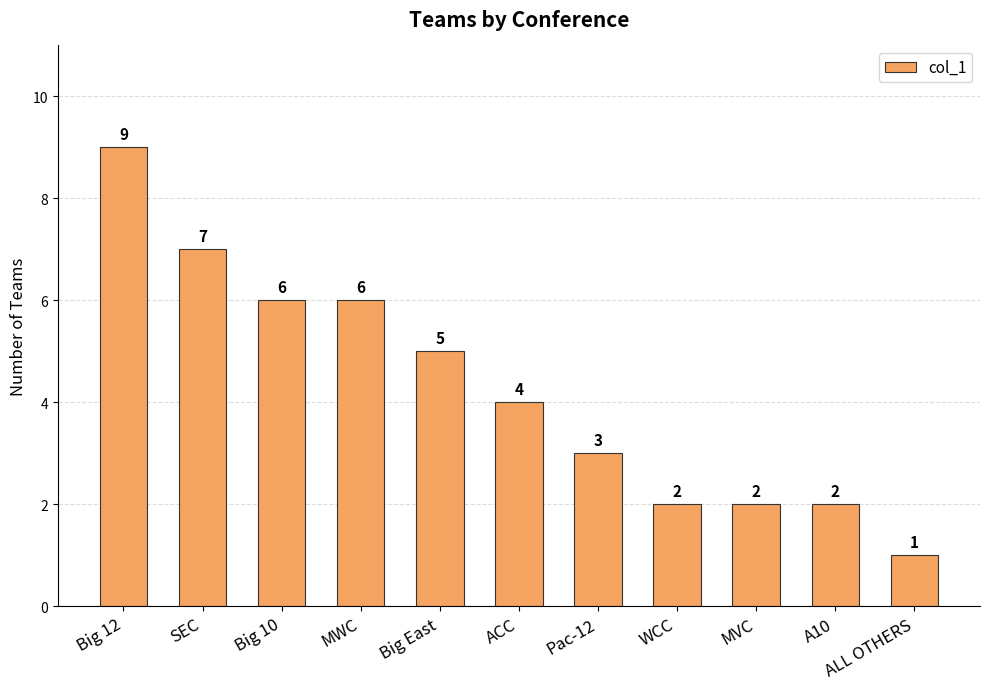

What is the ratio of the value at Pac-12 to the value at Big East?

0.6